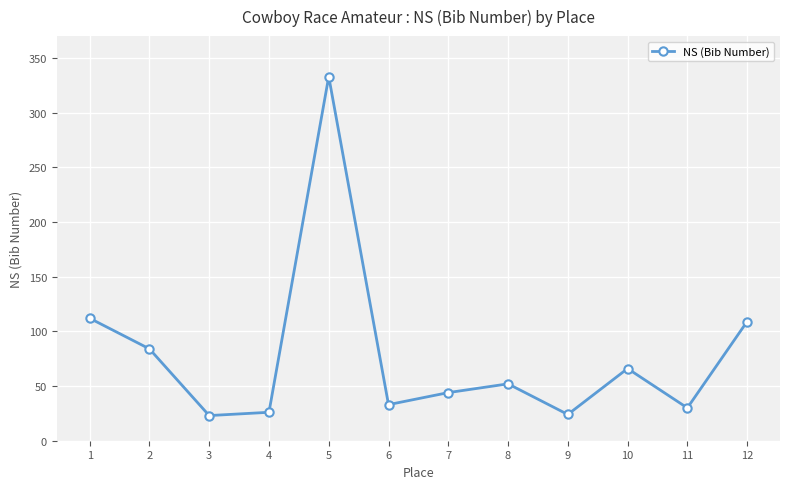

The chart shows a value of 30 at 10. True or false?

False